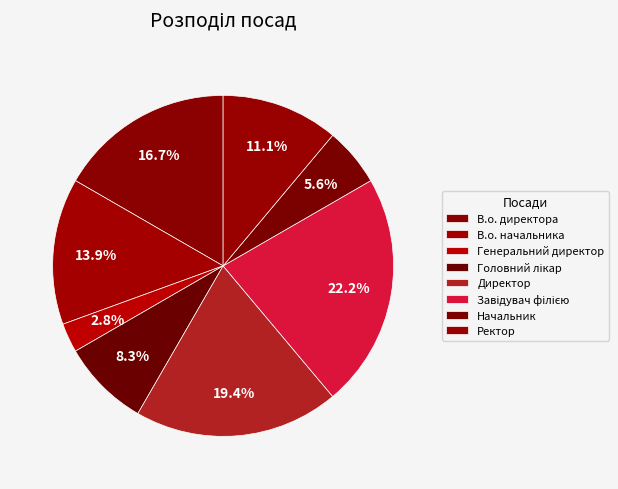

Is there a majority slice in this chart?

No